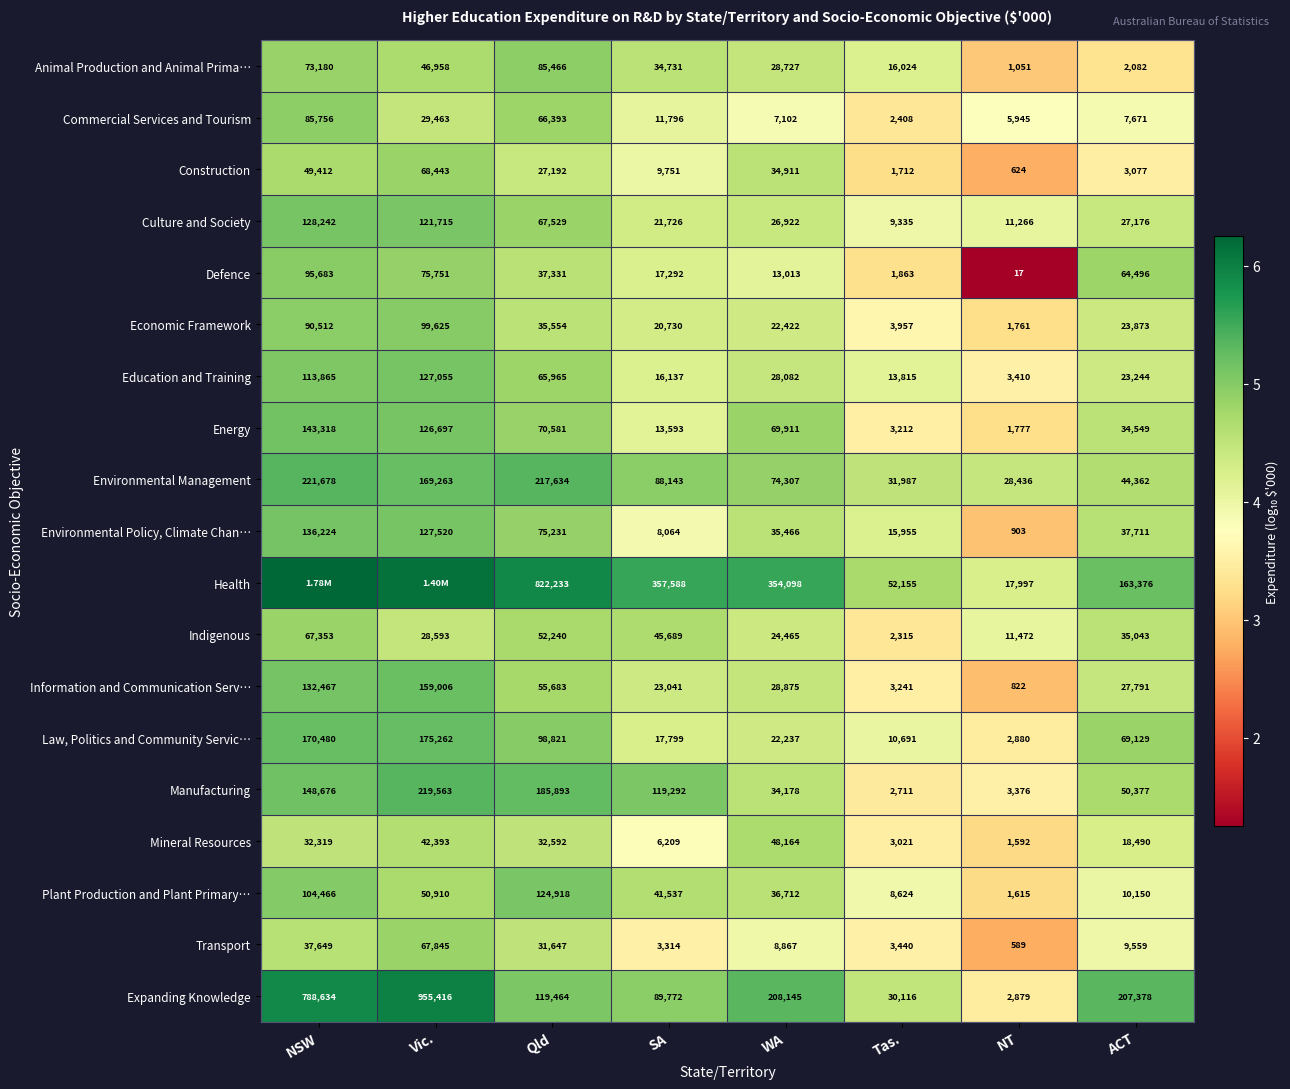

At Tas., list the series in order from largest to smallest.

Health, Environmental Management, Expanding Knowledge, Animal Production and Animal Prima…, Environmental Policy, Climate Chan…, Education and Training, Law, Politics and Community Servic…, Culture and Society, Plant Production and Plant Primary…, Economic Framework, Transport, Information and Communication Serv…, Energy, Mineral Resources, Manufacturing, Commercial Services and Tourism, Indigenous, Defence, Construction